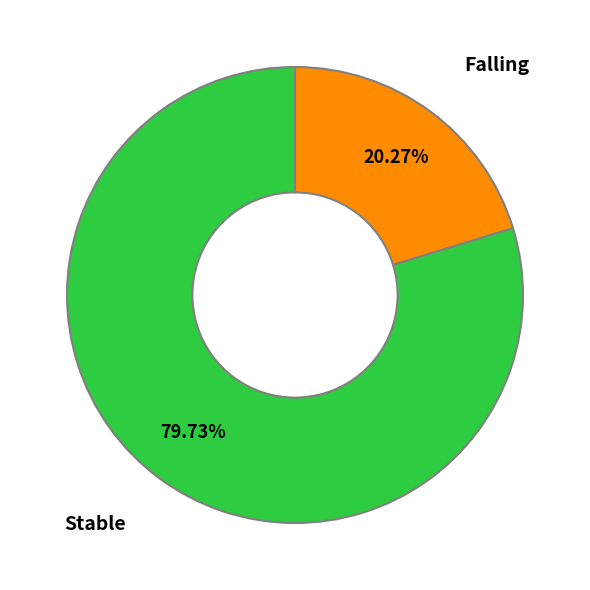

Rank the categories by value from highest to lowest.

Stable, Falling